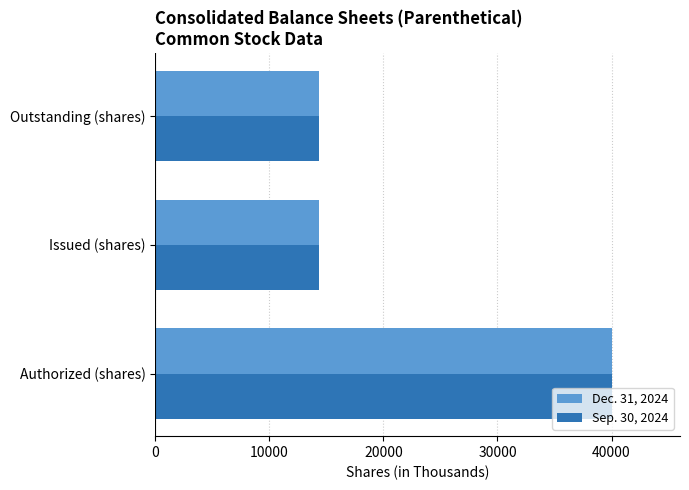

What is the difference between the maximum and minimum values in the Dec. 31, 2024 series?

25614